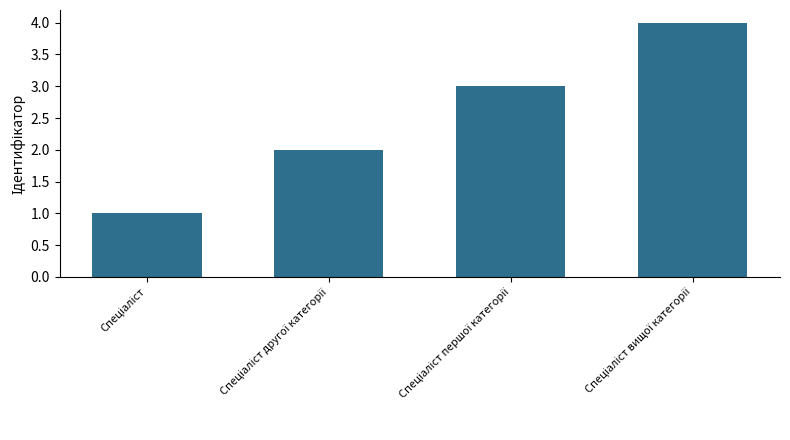

What is the difference between the maximum and minimum values?

3